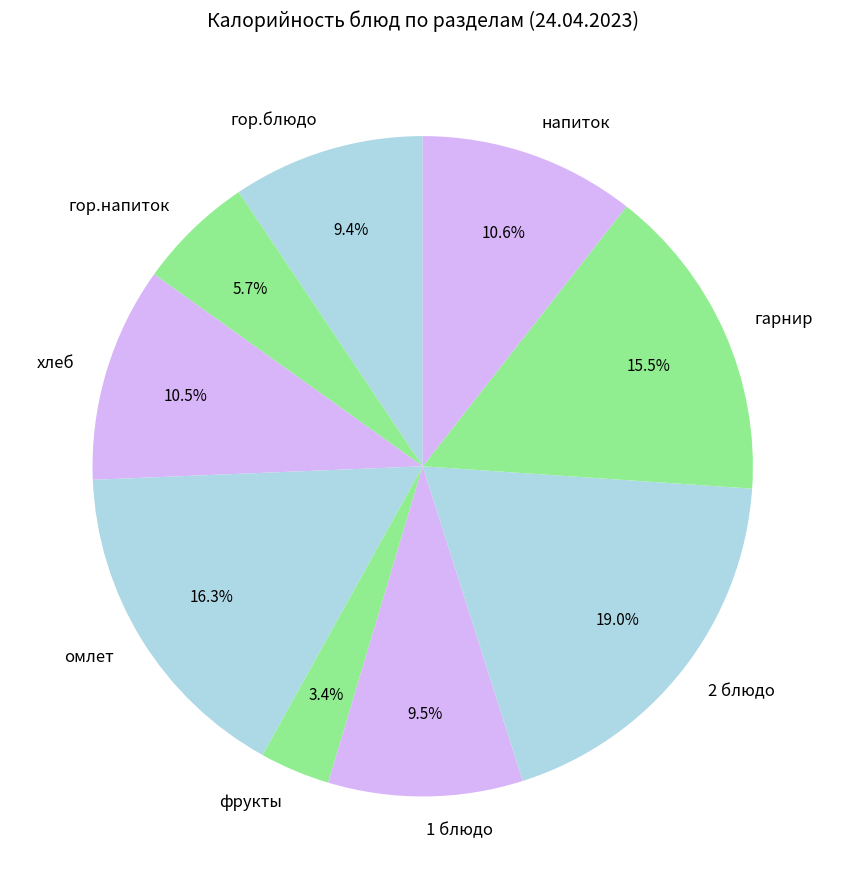

How many segments does this pie chart have?

9